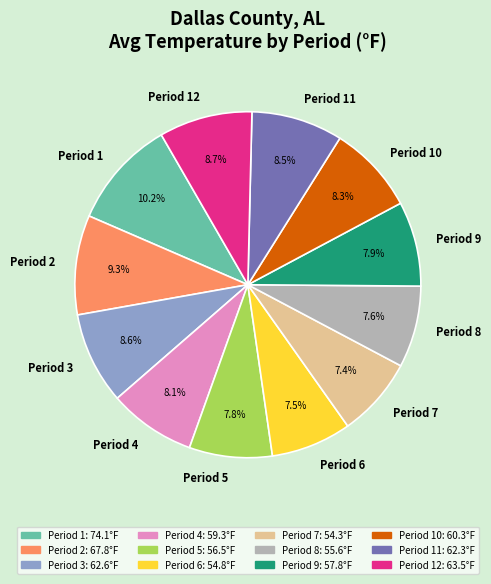

What percentage do Period 7 and Period 1 together represent?

17.6%